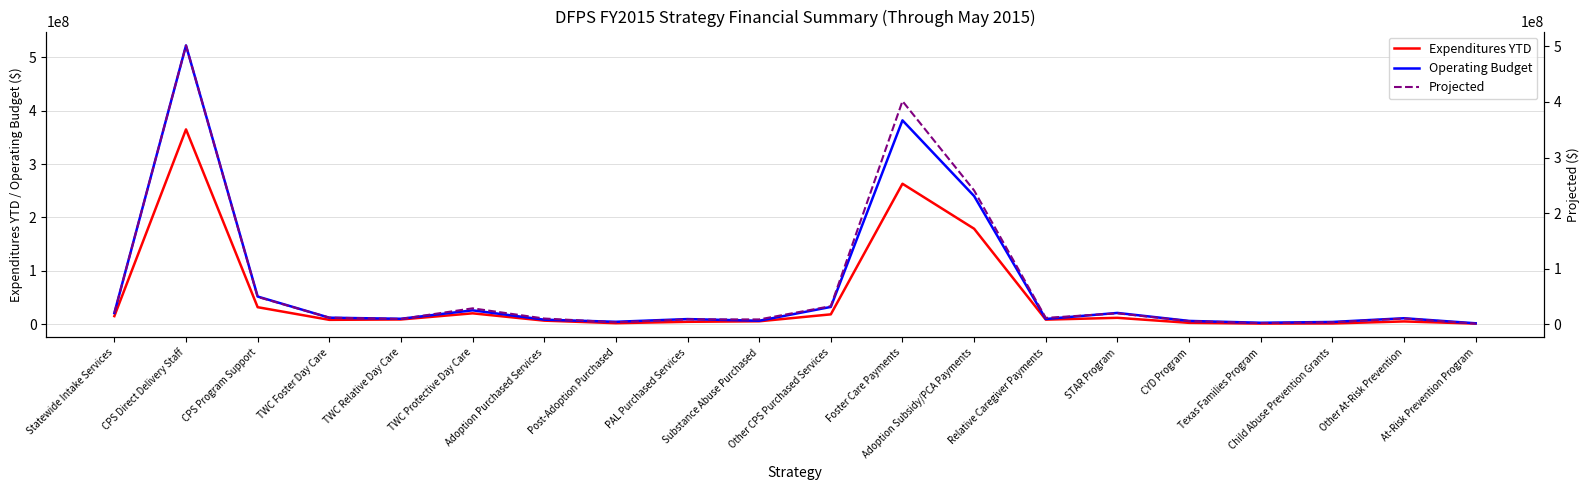

What is the difference between the highest and lowest values at Child Abuse Prevention Grants?

2796214.7